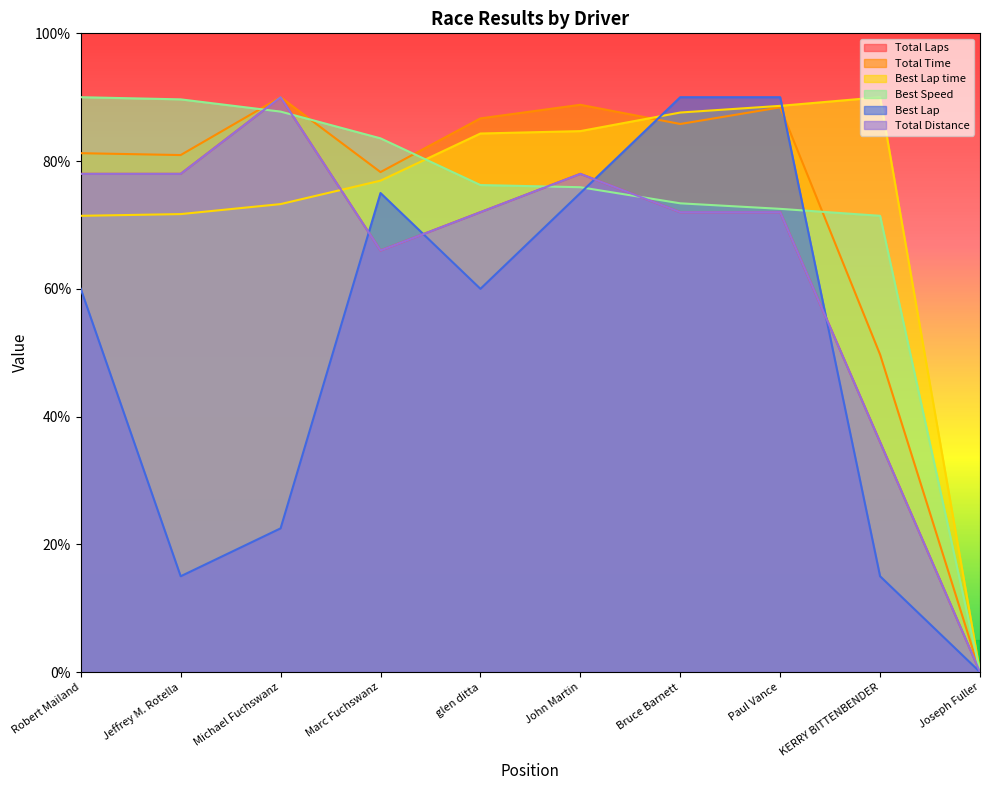

What are all the series names shown in the legend?

Total Laps, Total Time, Best Lap time, Best Speed, Best Lap, Total Distance